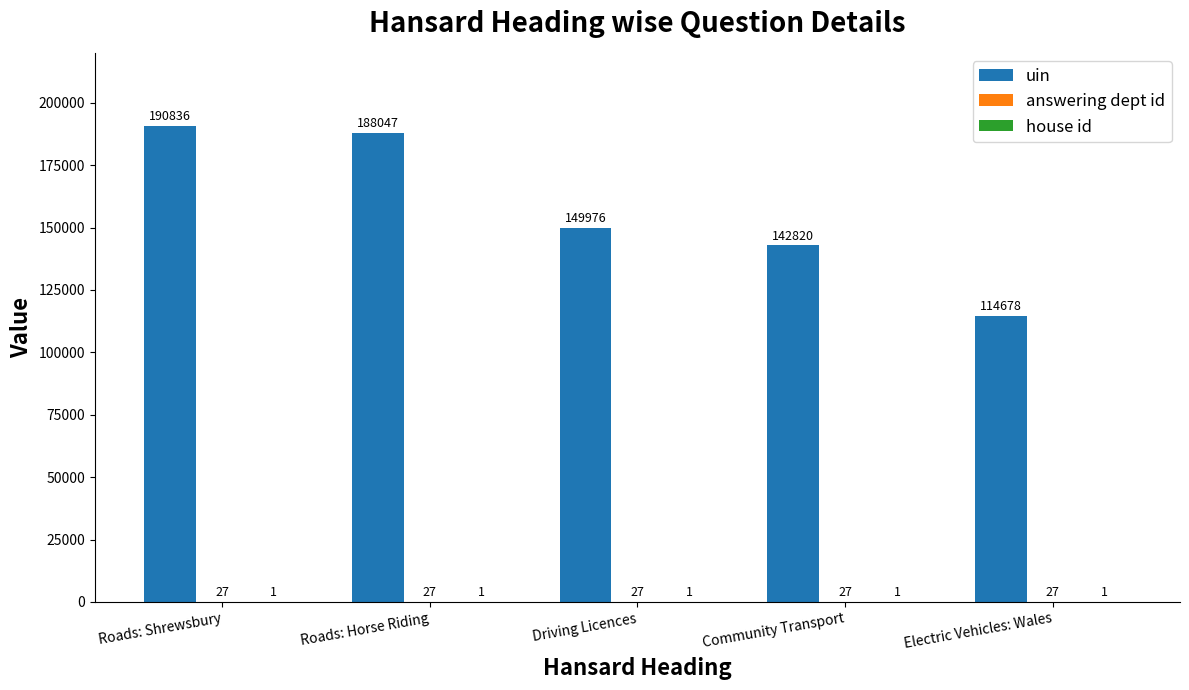

What is the total value across all series at Electric Vehicles: Wales?

114706